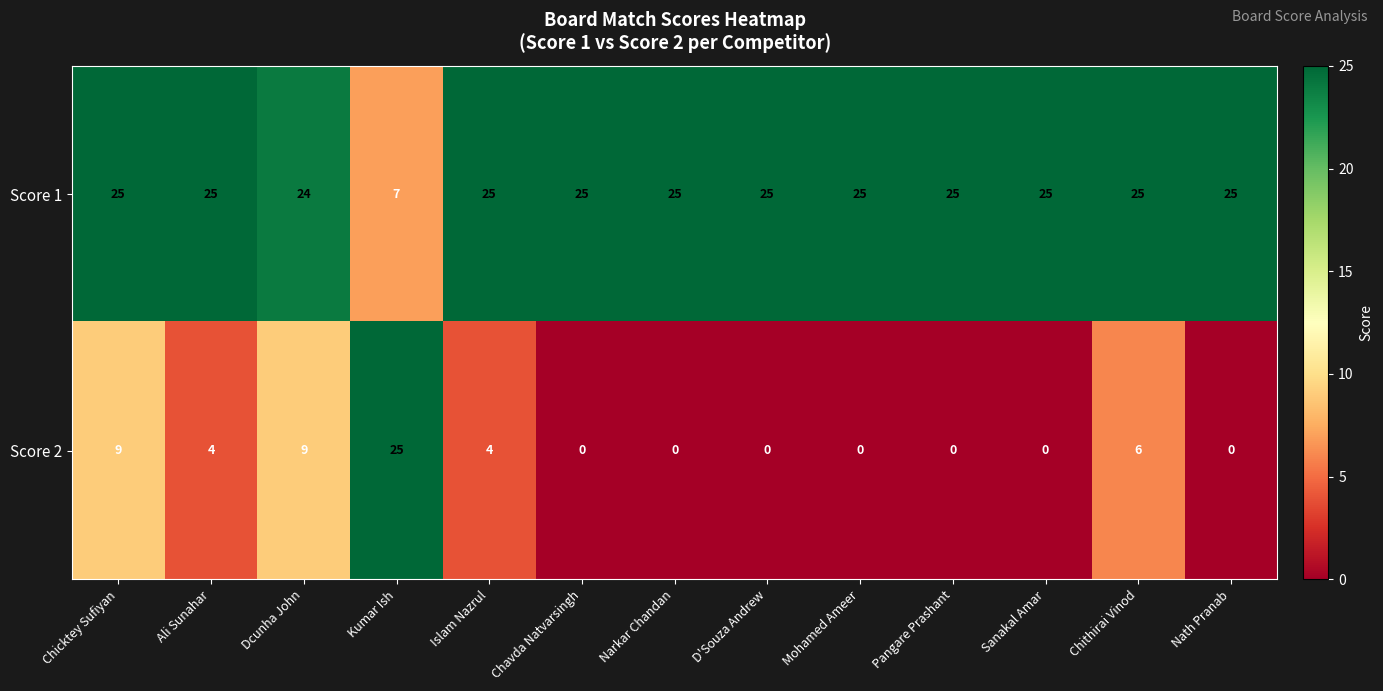

What is the total value across all series at Ali Sunahar?

29